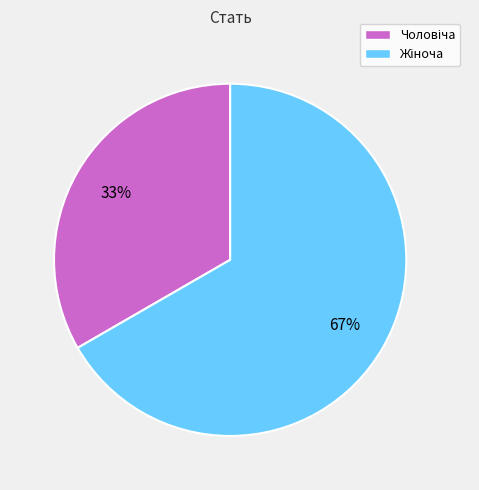

Is there a majority slice in this chart?

Yes